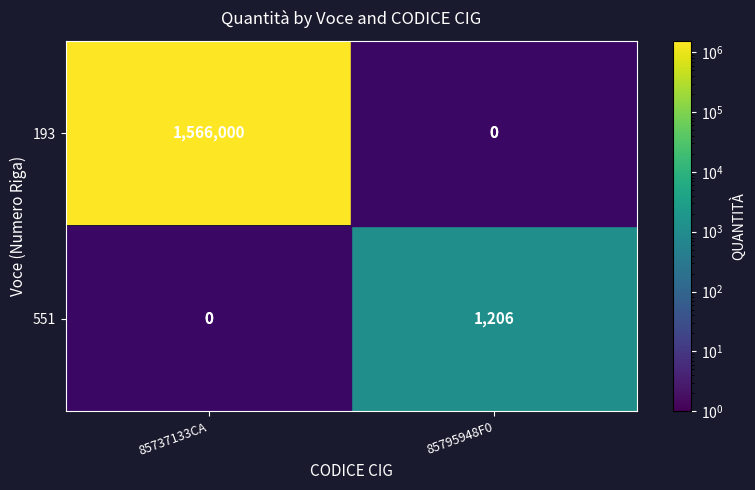

The 193 series shows 1566000 at 85737133CA. True or false?

True